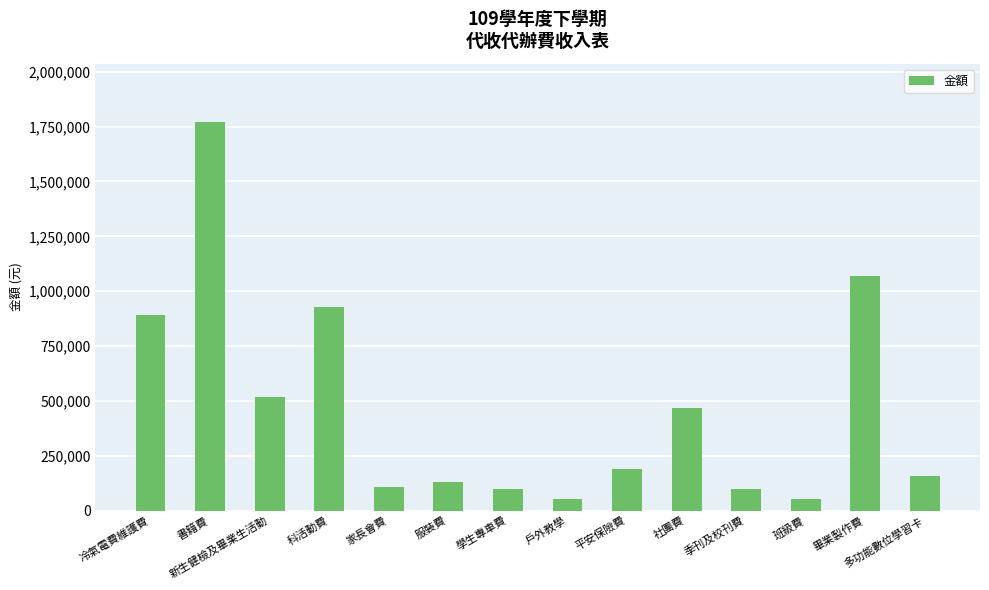

Does the chart contain stacked bars?

No